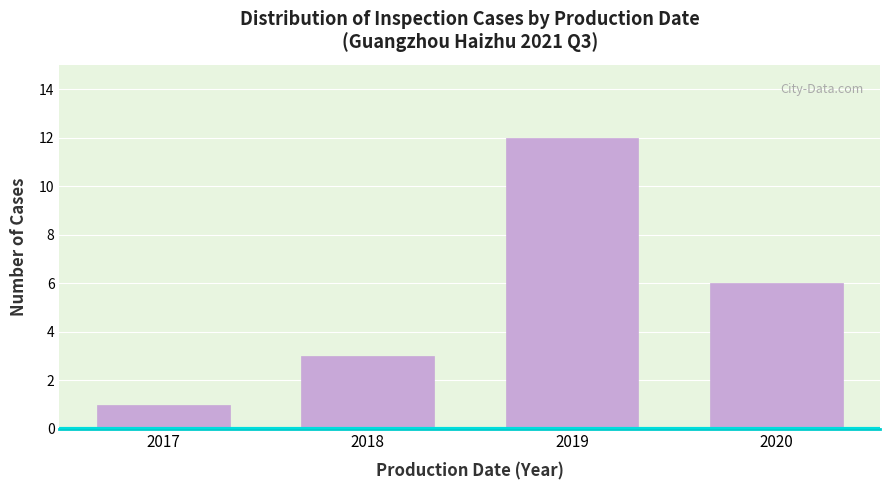

Reading left to right, what are all the values shown in this chart?

2017=1	2018=3	2019=12	2020=6